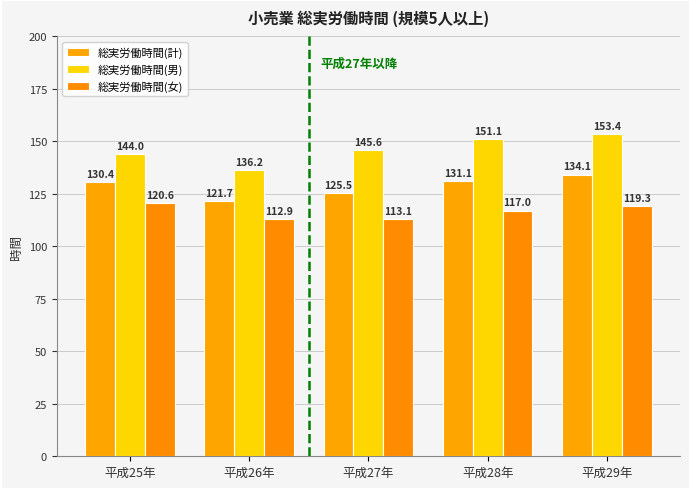

Reading left to right, list all the values displayed in this chart.

総実労働時間(計): 130.4	121.7	125.5	131.1	134.1
総実労働時間(男): 144.0	136.2	145.6	151.1	153.4
総実労働時間(女): 120.6	112.9	113.1	117.0	119.3